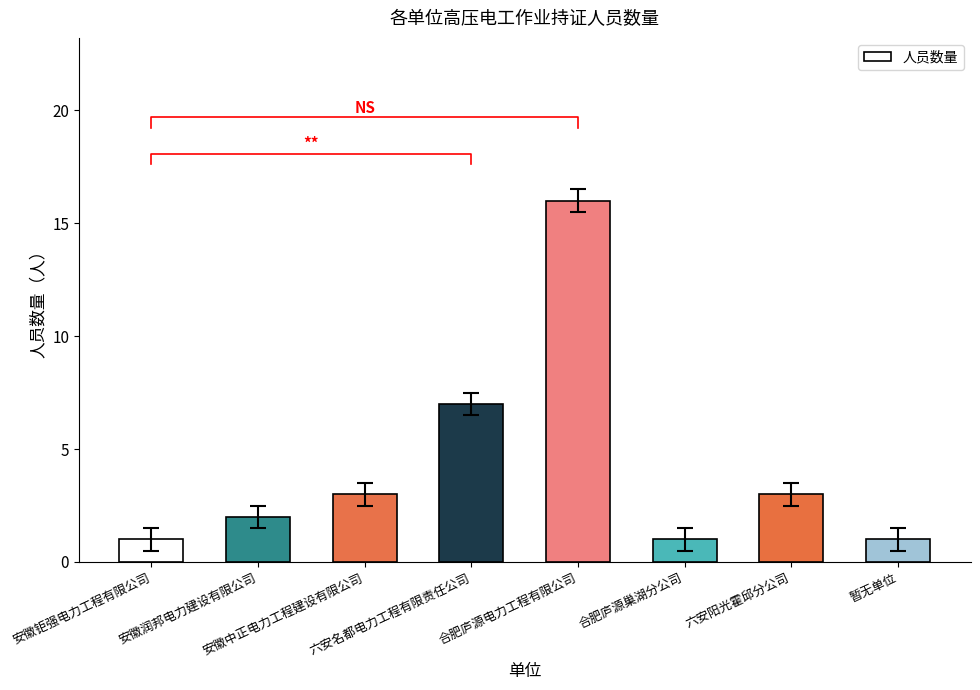

How many data points are less than 3?

4